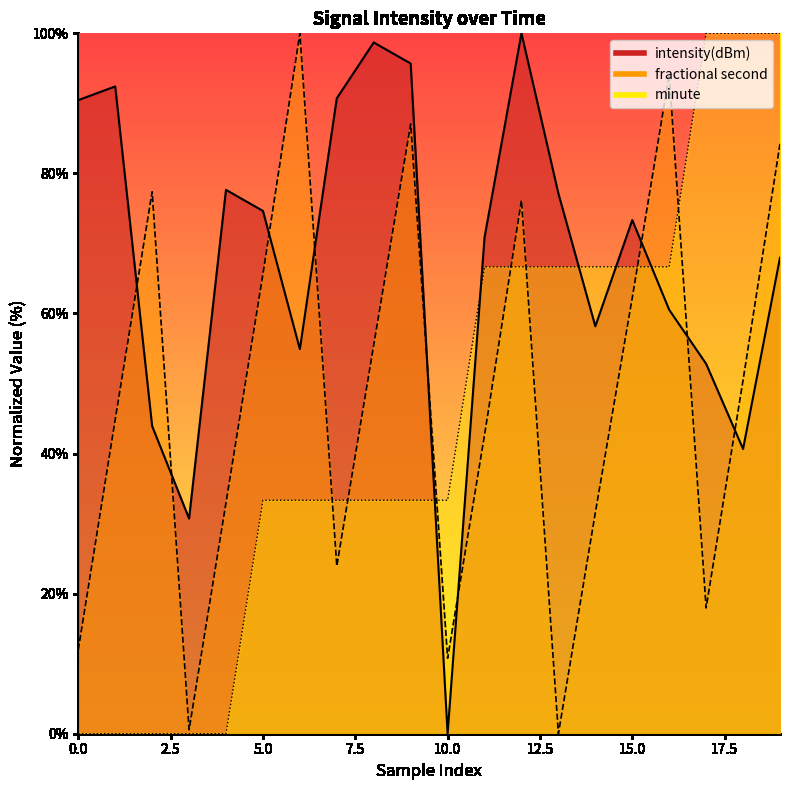

True or false: fractional second and minute cross at least once.

True